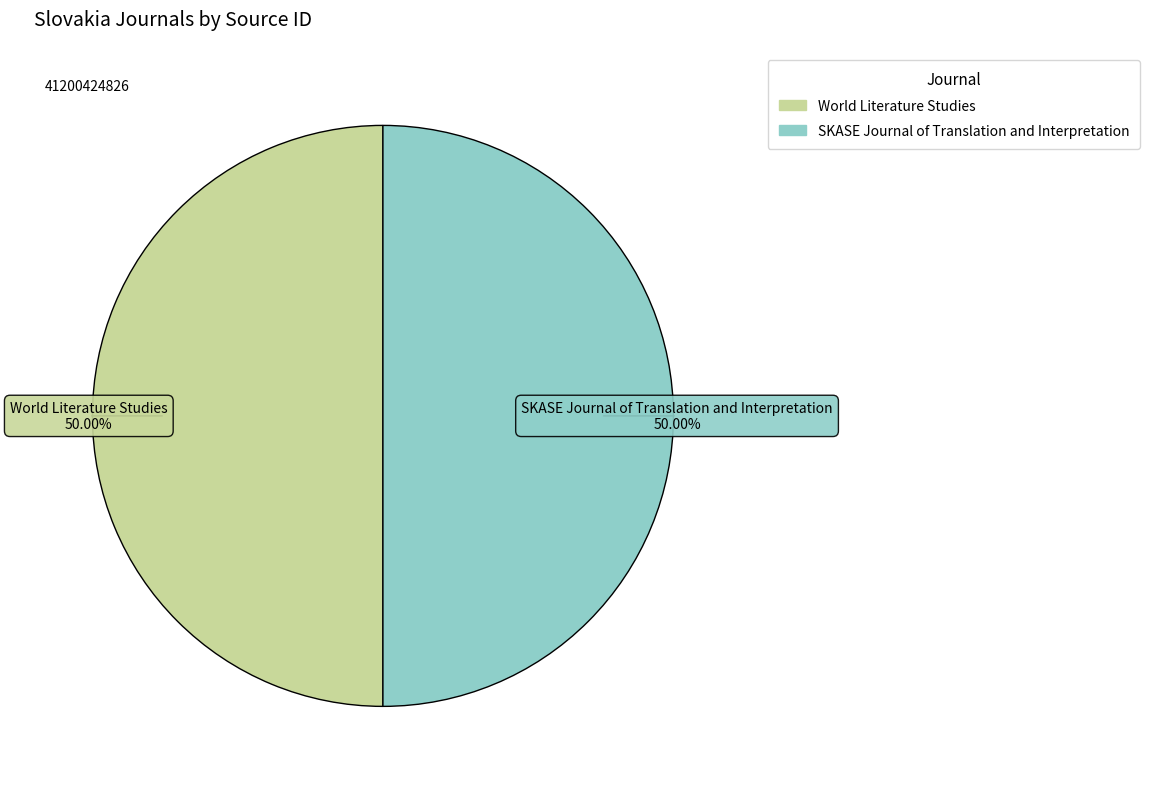

Approximately how many times larger is the value at SKASE Journal of Translation and Interpretation compared to World Literature Studies?

1.0